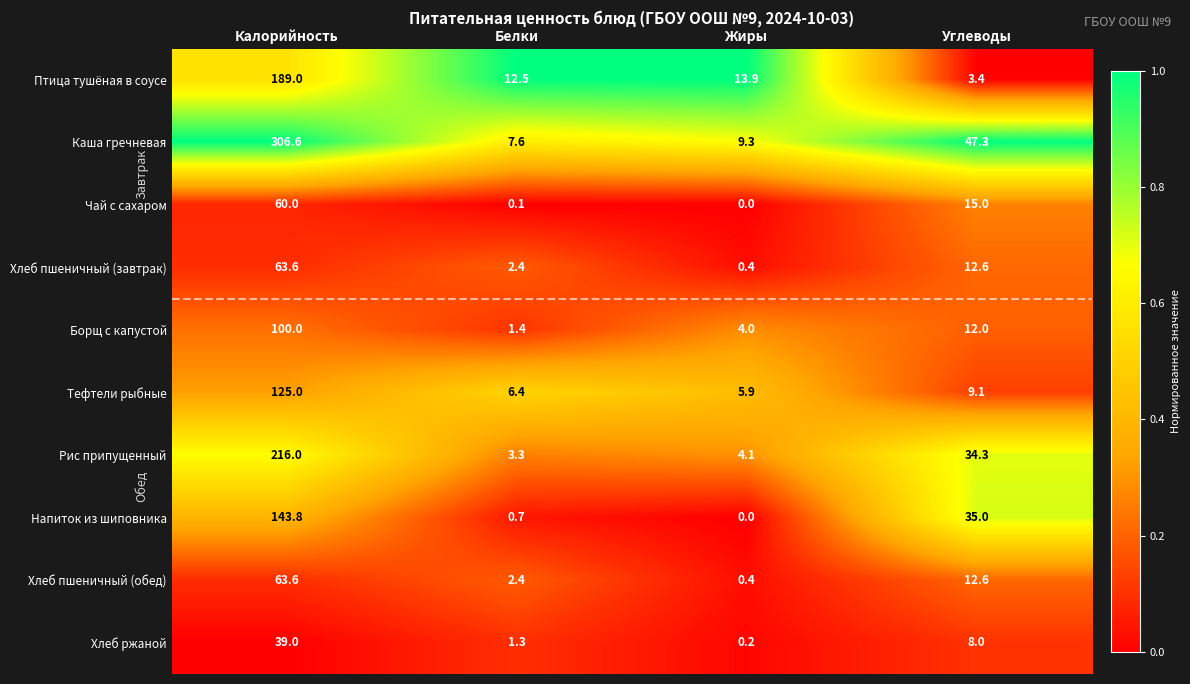

The Птица тушёная в соусе series shows 5.0 at Углеводы. True or false?

False